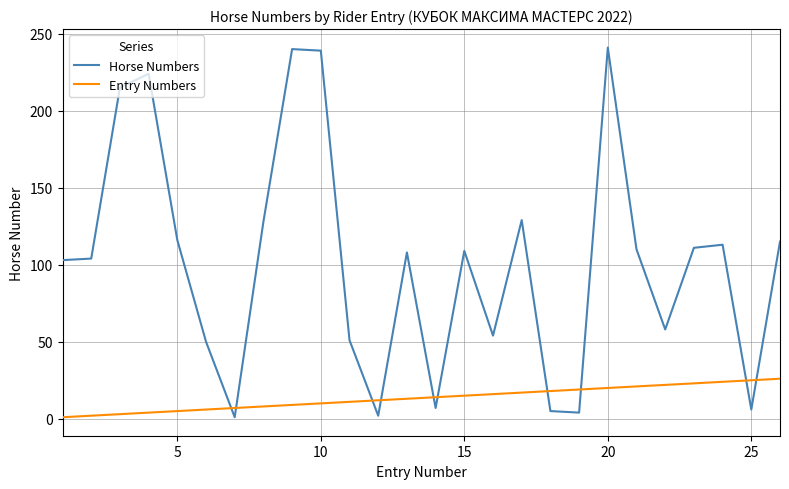

How many times do Entry Numbers and Horse Numbers cross each other?

10